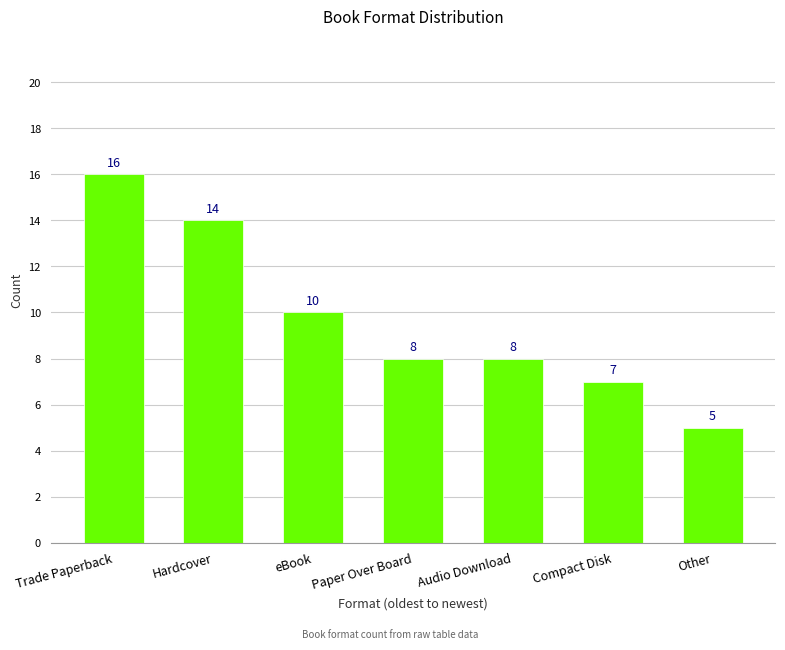

What is the sum of all values?

68